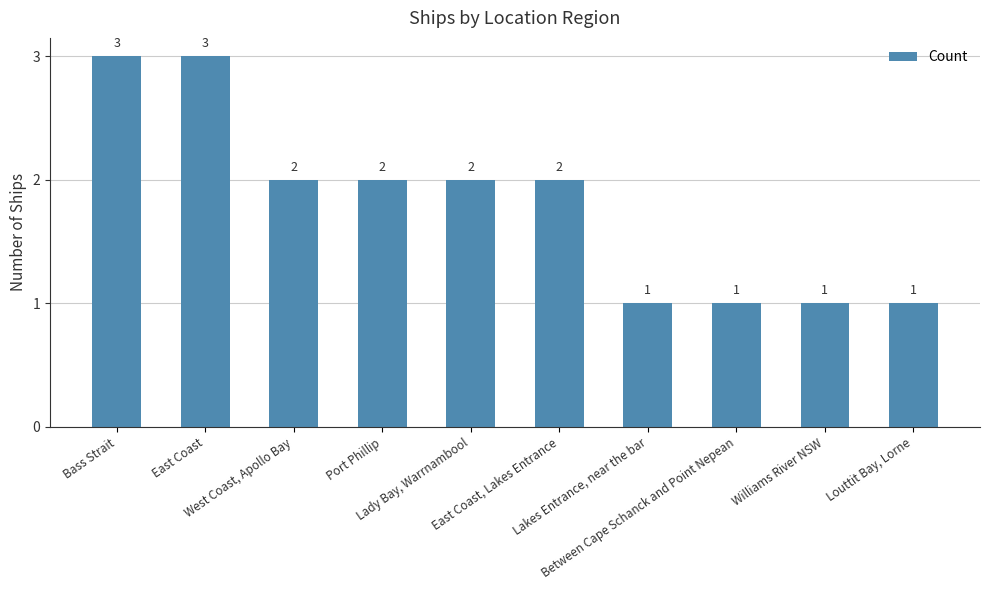

How many values are below 2?

4